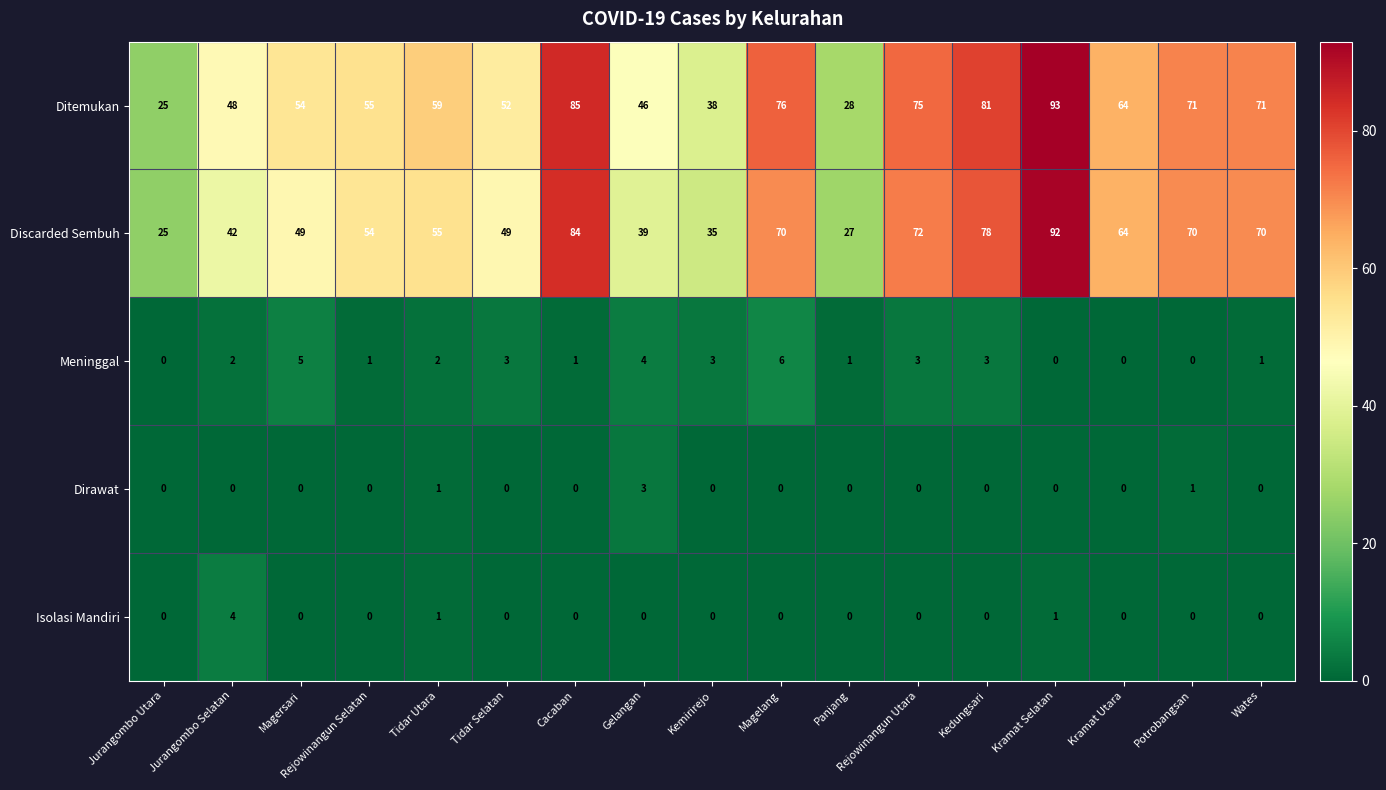

The Isolasi Mandiri series shows 1 at Kramat Selatan. True or false?

True